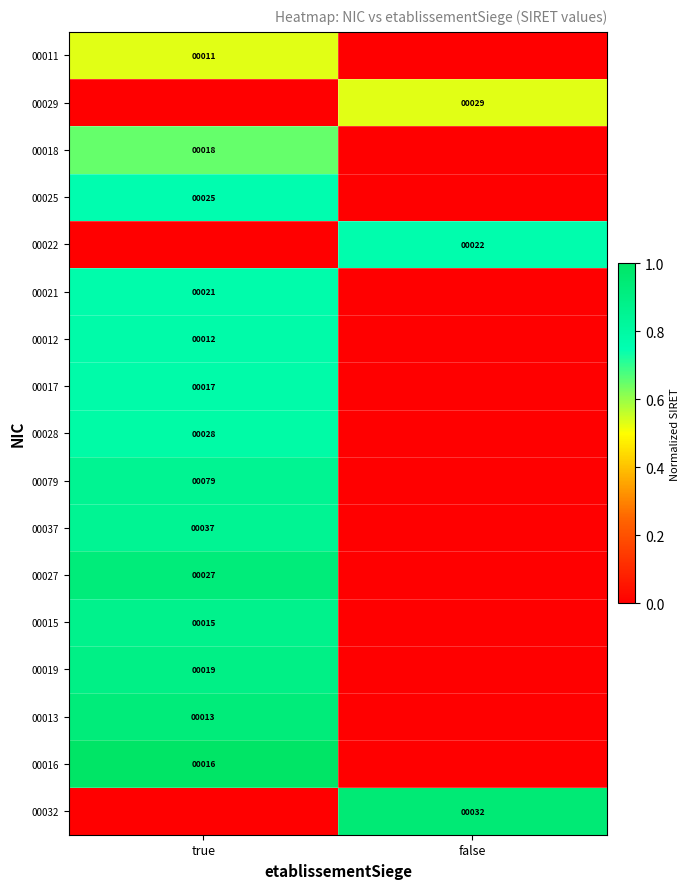

Count the number of data series in this chart.

17